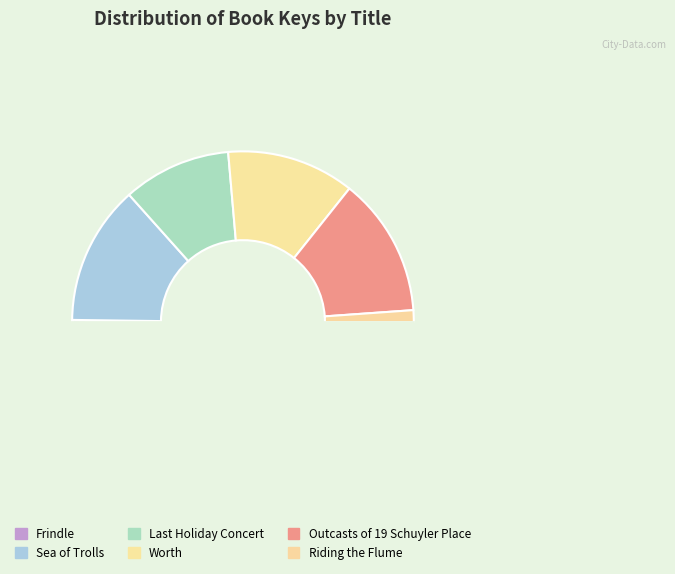

Rank the categories by value from lowest to highest.

Frindle, Riding the Flume, Last Holiday Concert, Worth, Outcasts of 19 Schuyler Place, Sea of Trolls